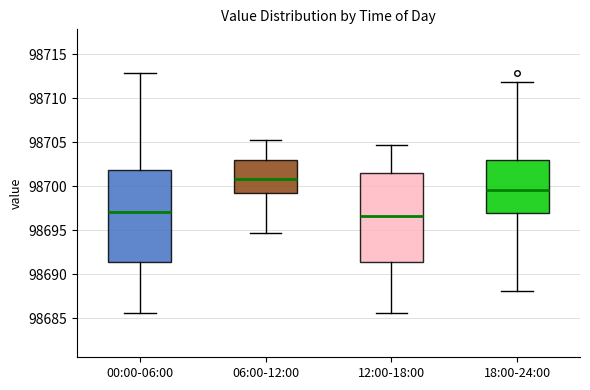

Where does the upper whisker of the box for 00:00-06:00 end on the y-axis? The values are not printed on the chart, so give them approximately, as read against the axis.

98713.0